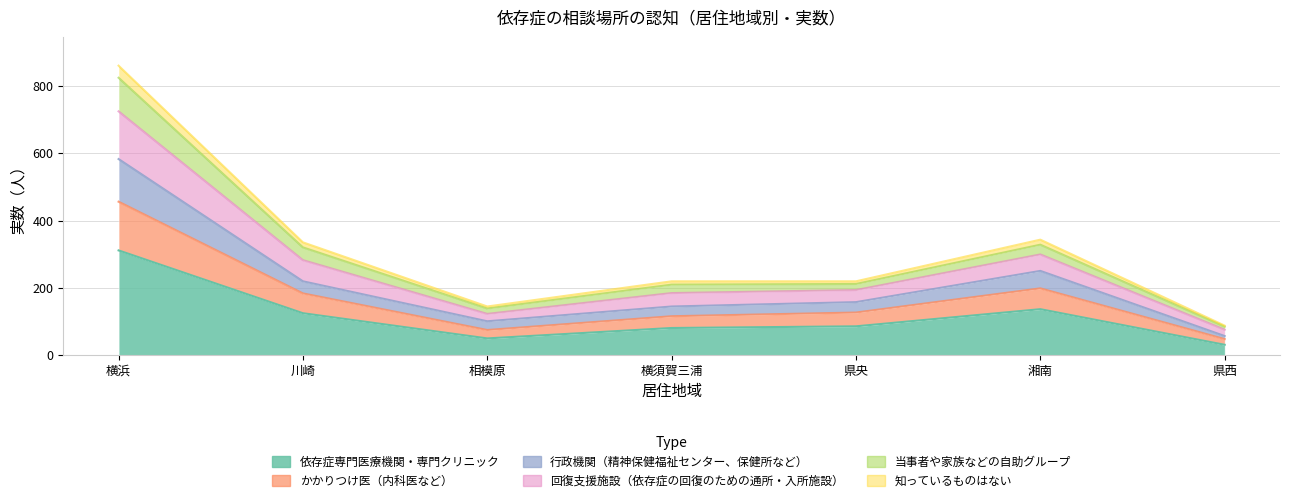

What are all the series names shown in the legend?

依存症専門医療機関・専門クリニック, かかりつけ医（内科医など）, 行政機関（精神保健福祉センター、保健所など）, 回復支援施設（依存症の回復のための通所・入所施設）, 当事者や家族などの自助グループ, 知っているものはない